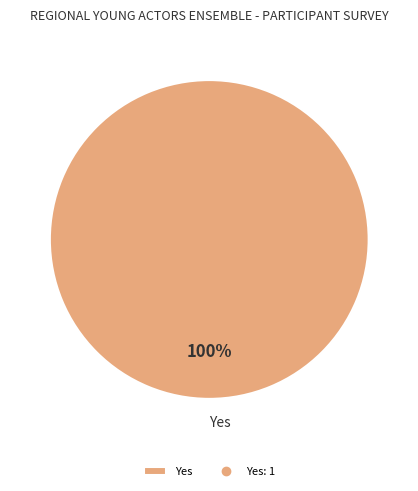

Rank the categories by value from lowest to highest.

Yes